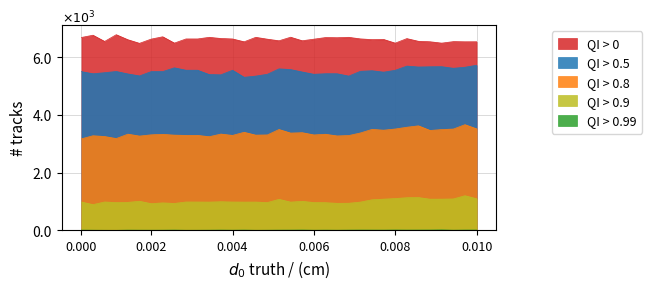

Does the chart display data point markers on the line(s)?

No